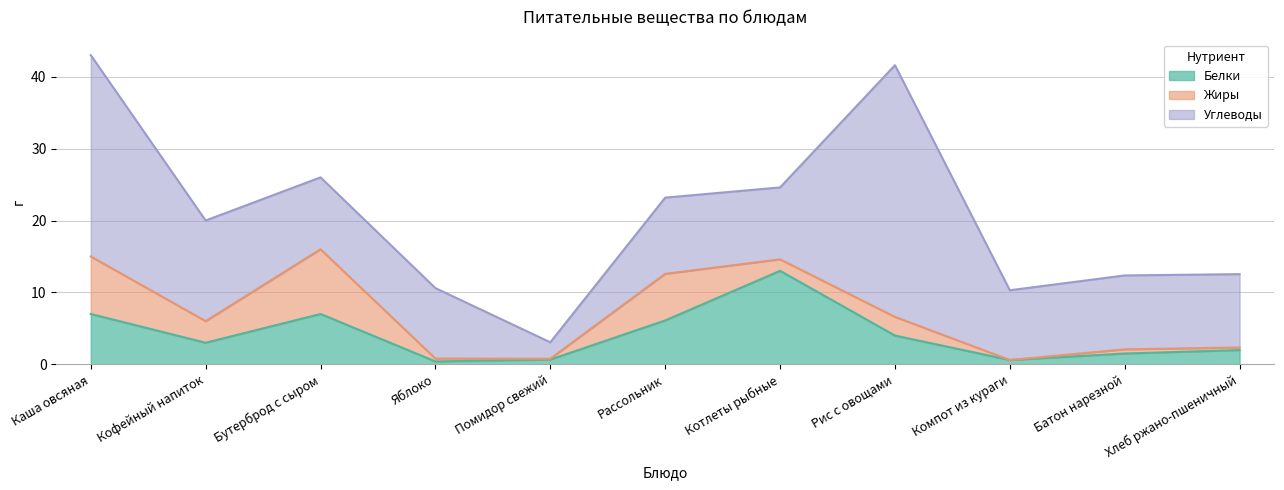

Which series ends up on top after the final intersection of Жиры and Белки?

Белки